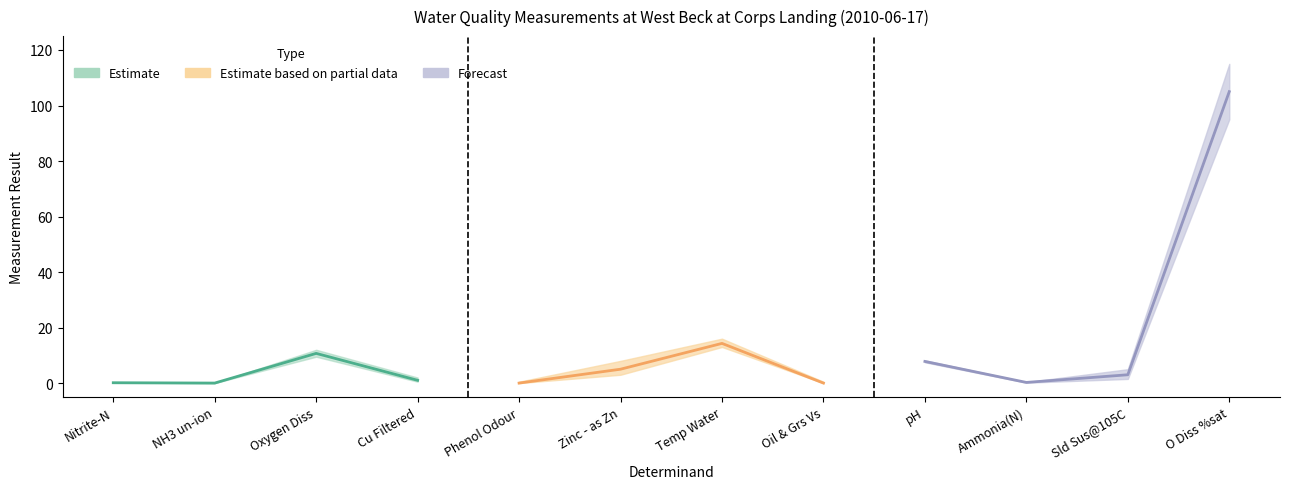

True or false: result_lower has more than 1 points higher than both neighbors.

True